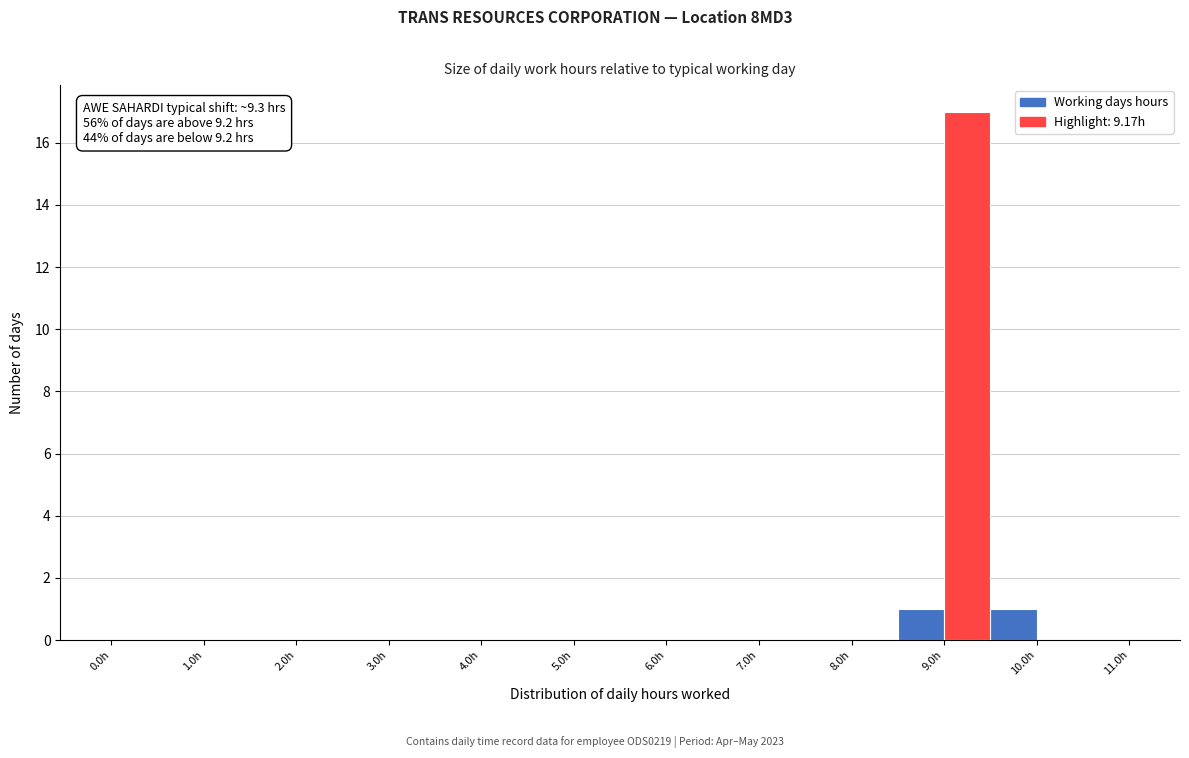

Which range on the x-axis has the tallest bar?

9.0 to 9.5